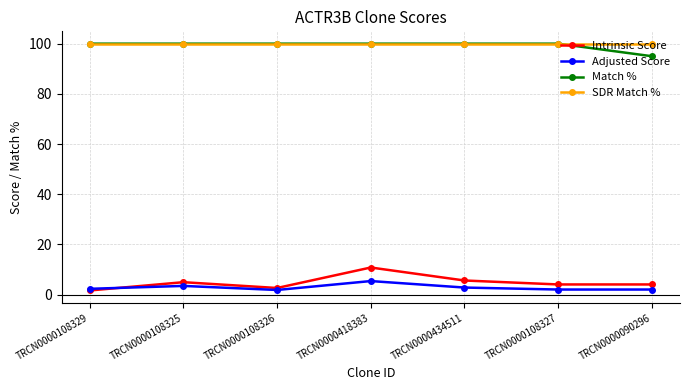

What are all the series names shown in the legend?

Intrinsic Score, Adjusted Score, Match %, SDR Match %